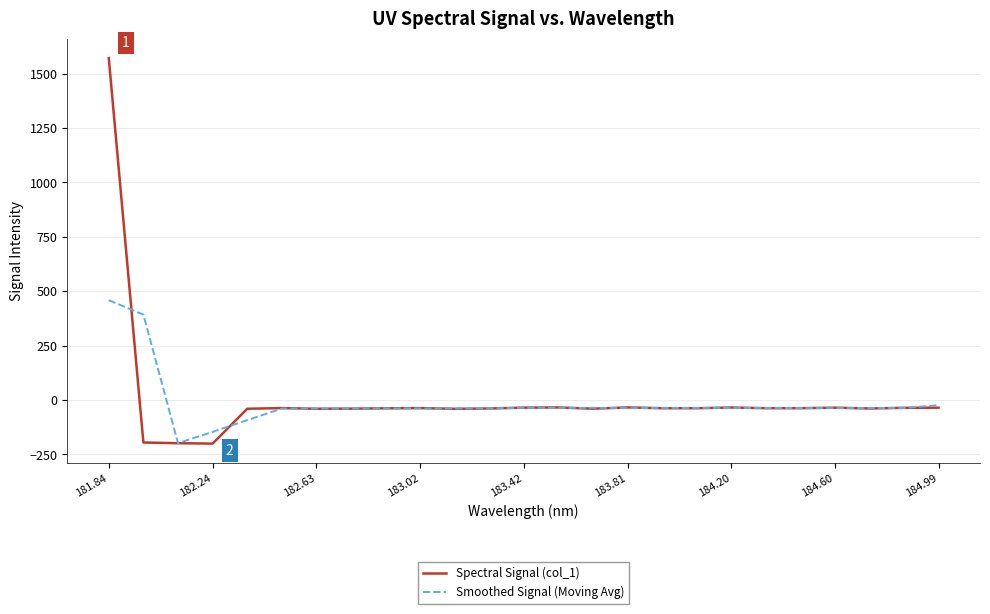

How many lines are shown in the chart?

2